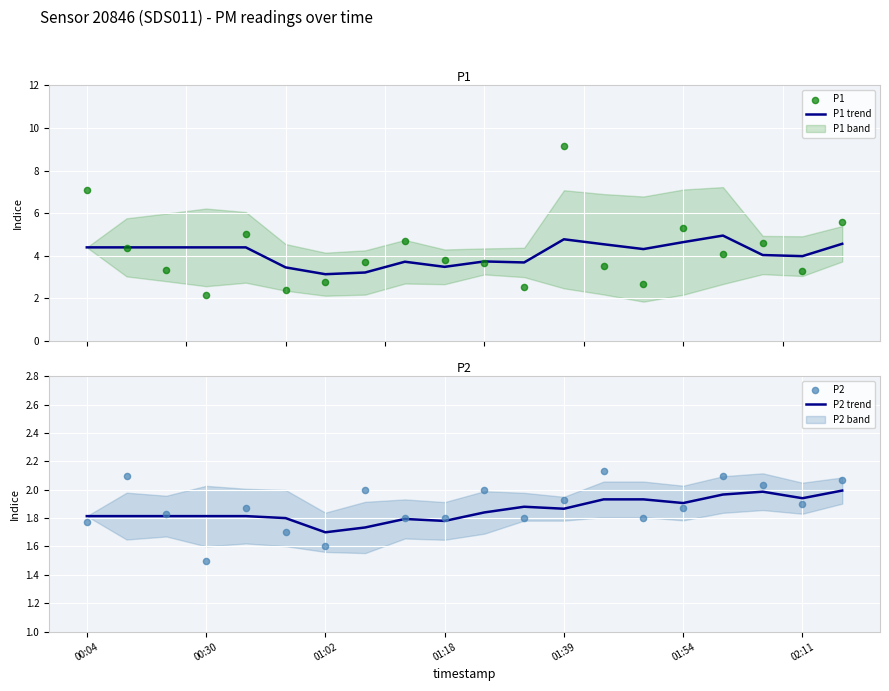

Is it true that P2 trend equals 1.9 at 01:54?

True